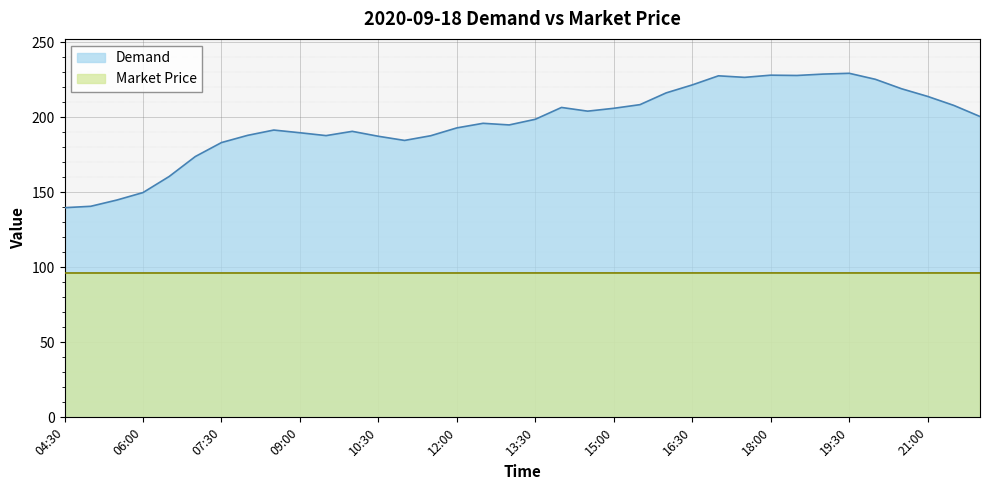

Count the Market Price values in the range 96 to 97.

36